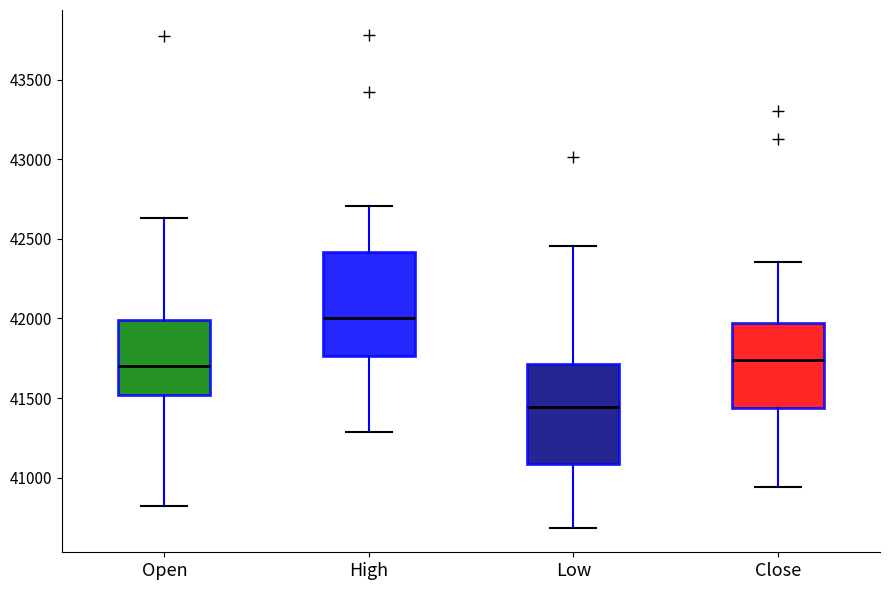

Which box has the highest median line?

High